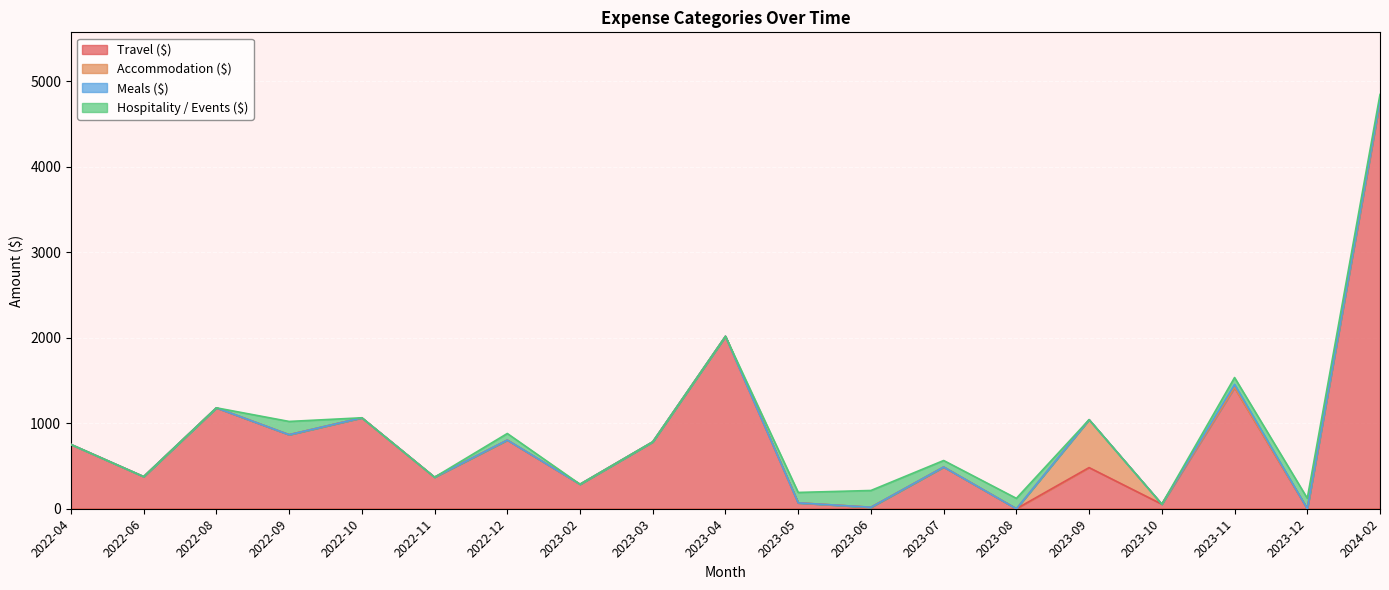

What is the difference between the maximum and minimum values in the Hospitality / Events ($) series?

196.1